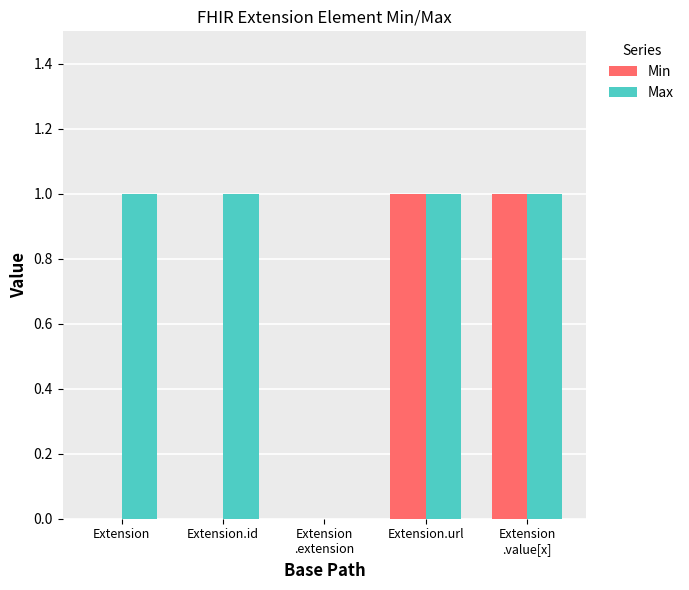

Which series has the largest total across all categories?

Max